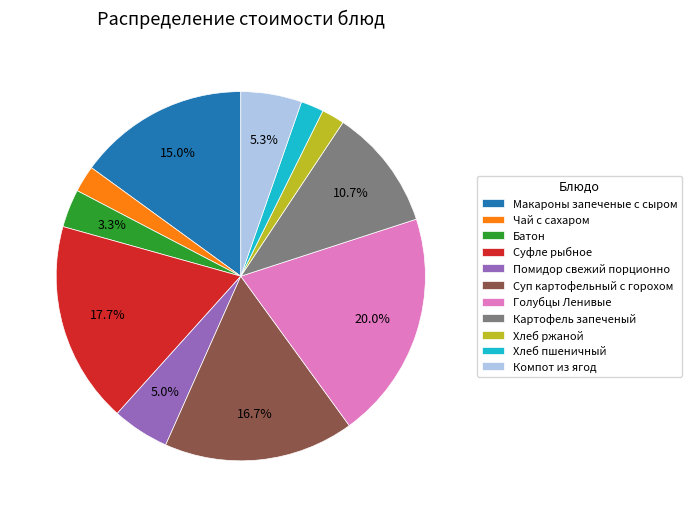

What percentage is NOT represented by Голубцы Ленивые?

80.0%